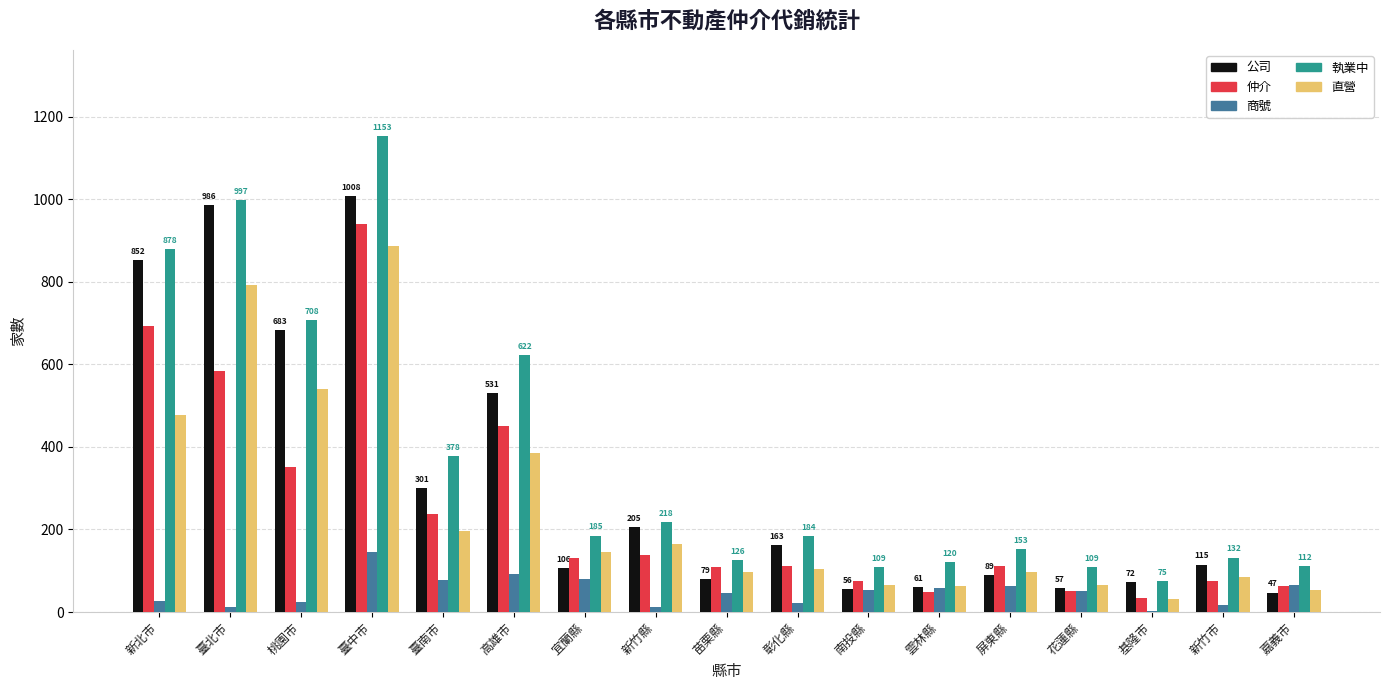

What is the sum of all 仲介 values?

4205